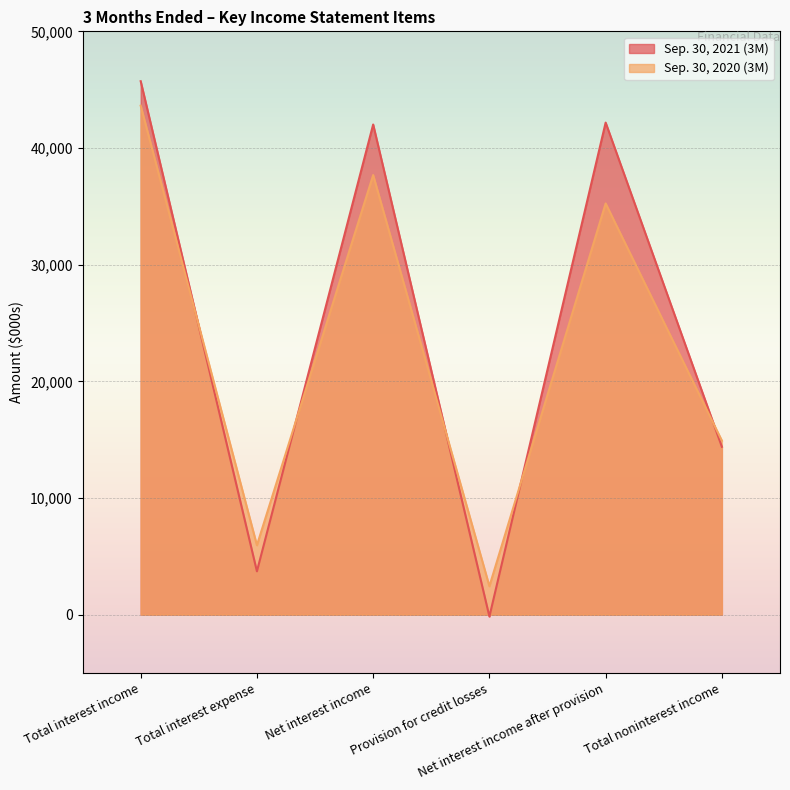

Does the chart display data point markers on the line(s)?

No